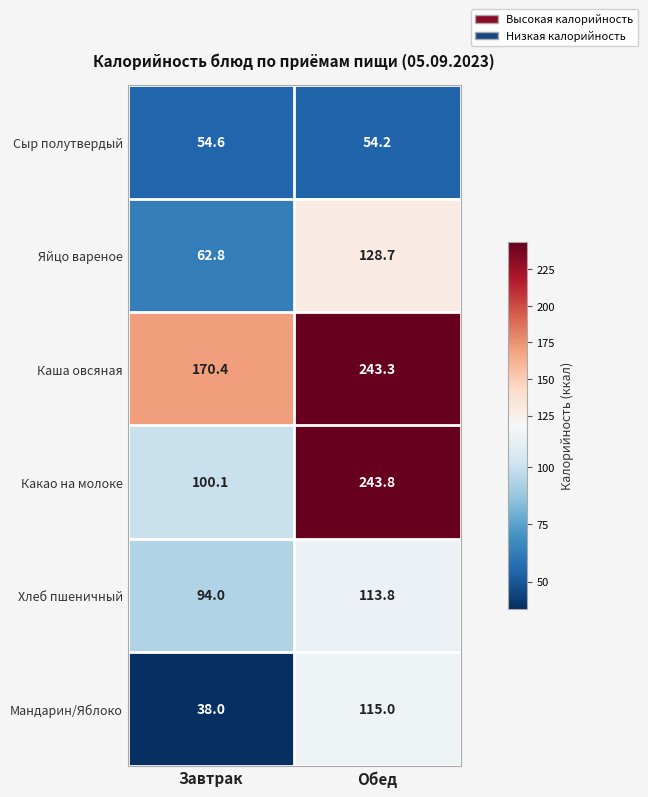

Reading left to right, extract all data points from this chart.

Сыр полутвердый: Завтрак=54.6	Обед=54.2
Яйцо вареное: Завтрак=62.8	Обед=128.7
Каша овсяная: Завтрак=170.4	Обед=243.3
Какао на молоке: Завтрак=100.1	Обед=243.8
Хлеб пшеничный: Завтрак=94.0	Обед=113.8
Мандарин/Яблоко: Завтрак=38.0	Обед=115.0